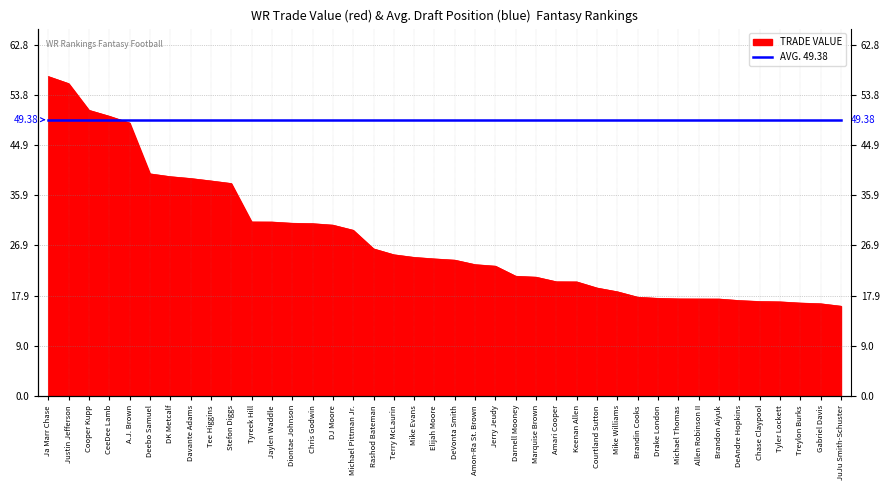

List the labels in order of value, largest first.

Ja Marr Chase, Justin Jefferson, Cooper Kupp, CeeDee Lamb, A.J. Brown, Deebo Samuel, DK Metcalf, Davante Adams, Tee Higgins, Stefon Diggs, Tyreek Hill, Jaylen Waddle, Diontae Johnson, Chris Godwin, DJ Moore, Michael Pittman Jr., Rashod Bateman, Terry McLaurin, Mike Evans, Elijah Moore, DeVonta Smith, Amon-Ra St. Brown, Jerry Jeudy, Darnell Mooney, Marquise Brown, Amari Cooper, Keenan Allen, Courtland Sutton, Mike Williams, Brandin Cooks, Drake London, Michael Thomas, Allen Robinson II, Brandon Aiyuk, DeAndre Hopkins, Chase Claypool, Tyler Lockett, Treylon Burks, Gabriel Davis, JuJu Smith-Schuster